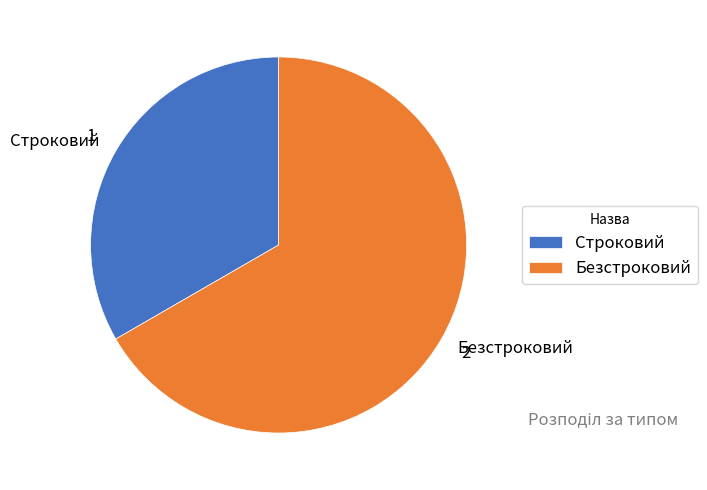

Is it true that Строковий is 48% of the pie?

False